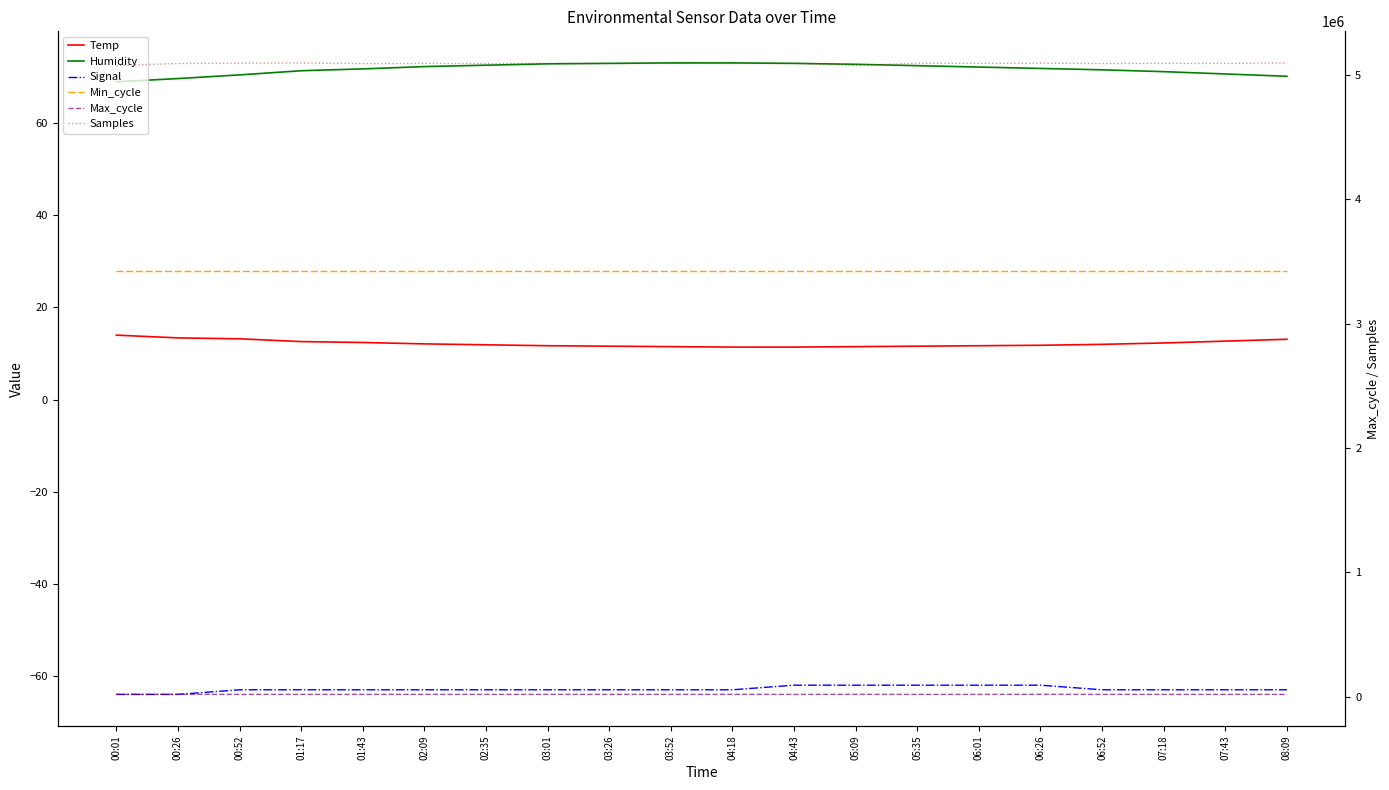

True or false: Signal has more than 2 interior local peaks.

False